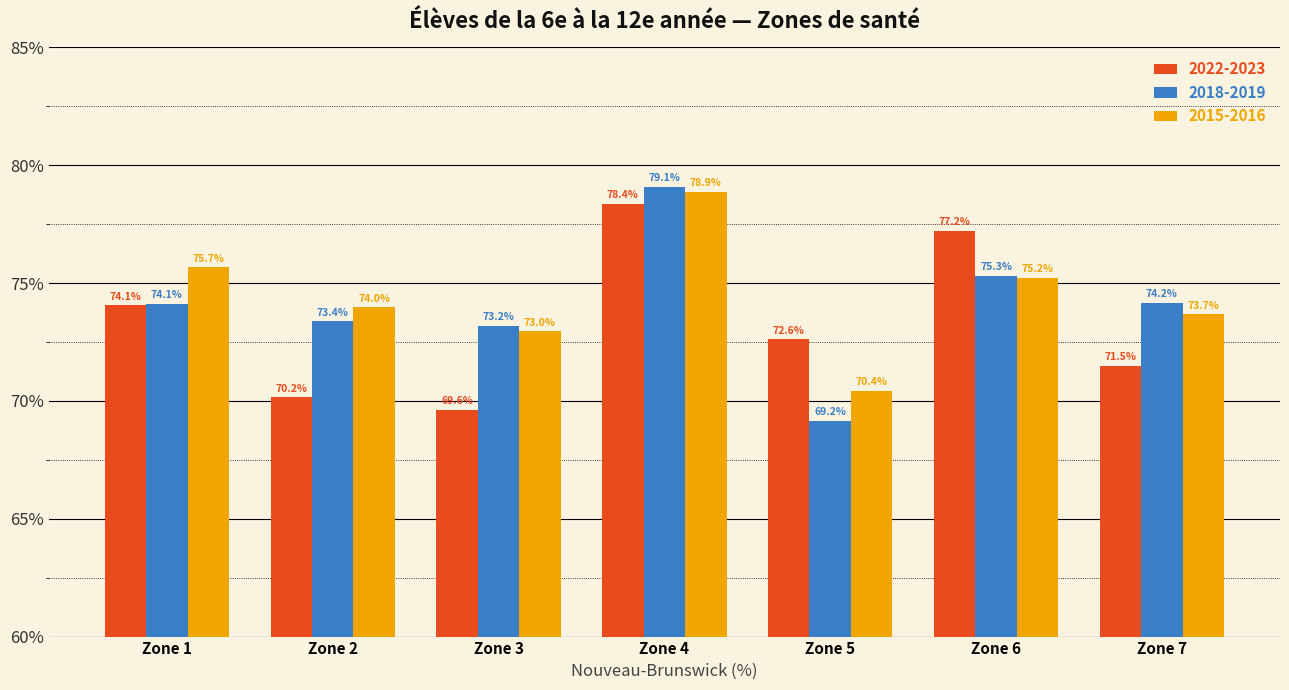

Rank the categories by 2022-2023 value from lowest to highest.

Zone 3, Zone 2, Zone 7, Zone 5, Zone 1, Zone 6, Zone 4